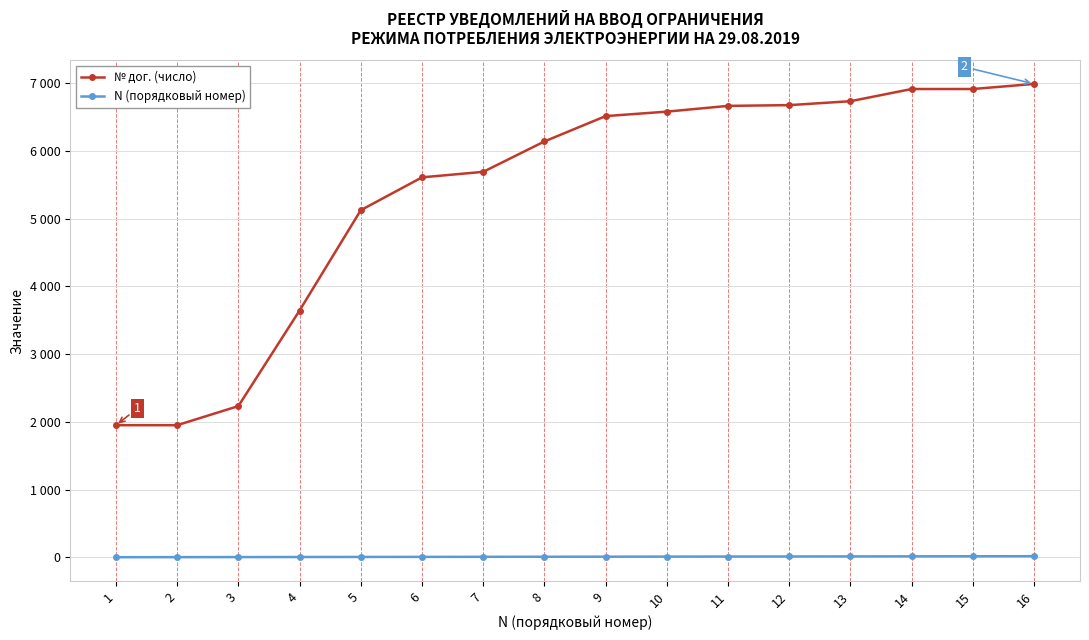

What are all the series names shown in the legend?

№ дог. (число), N (порядковый номер)